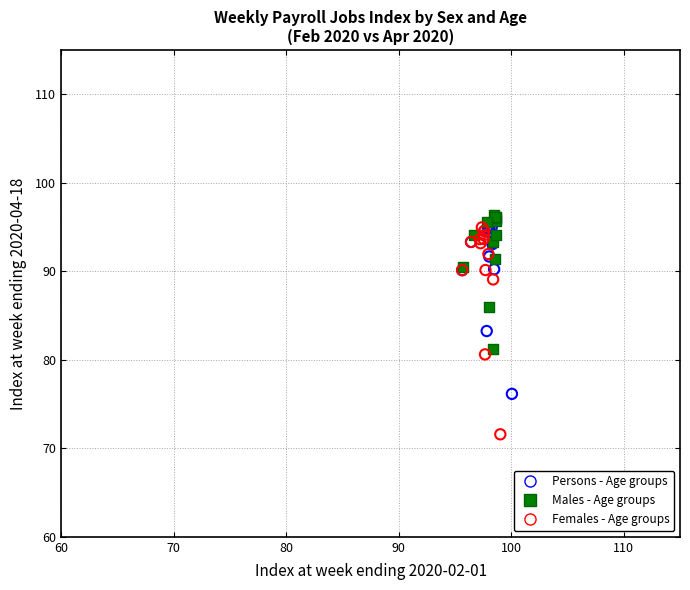

What are all the series names shown in the legend?

Persons - Age groups, Males - Age groups, Females - Age groups